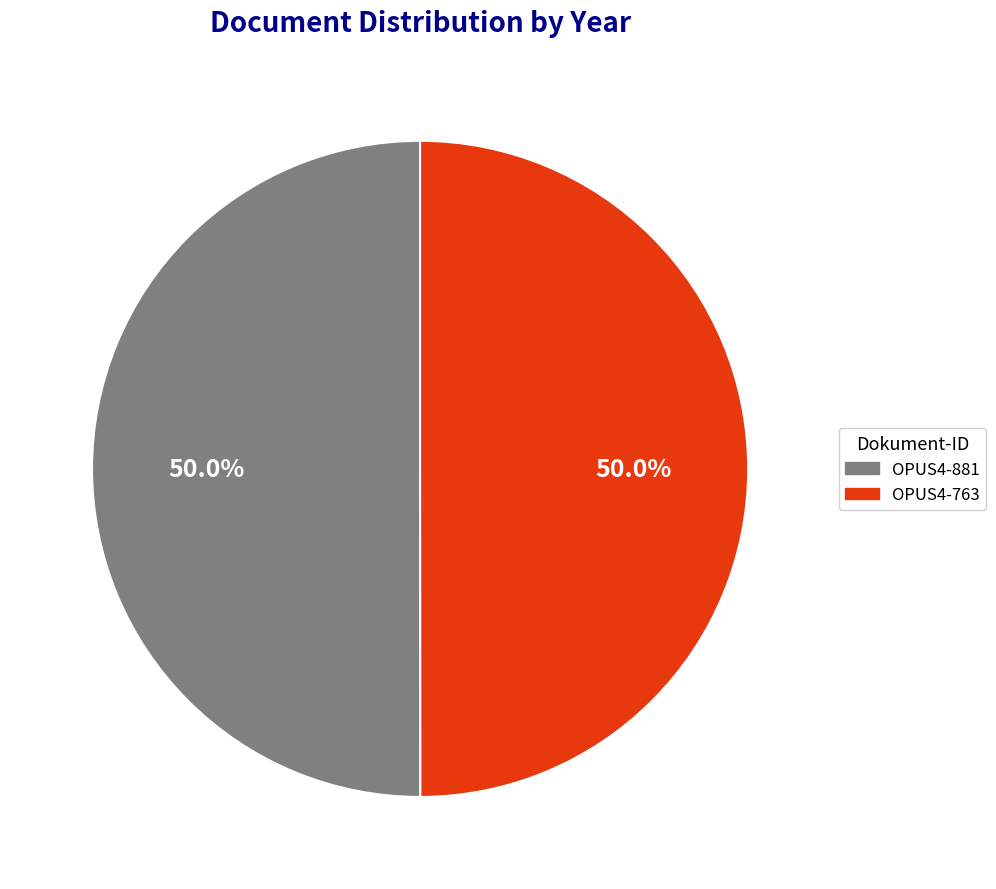

To the nearest percent, what is the combined percentage of OPUS4-763 and OPUS4-881?

100%